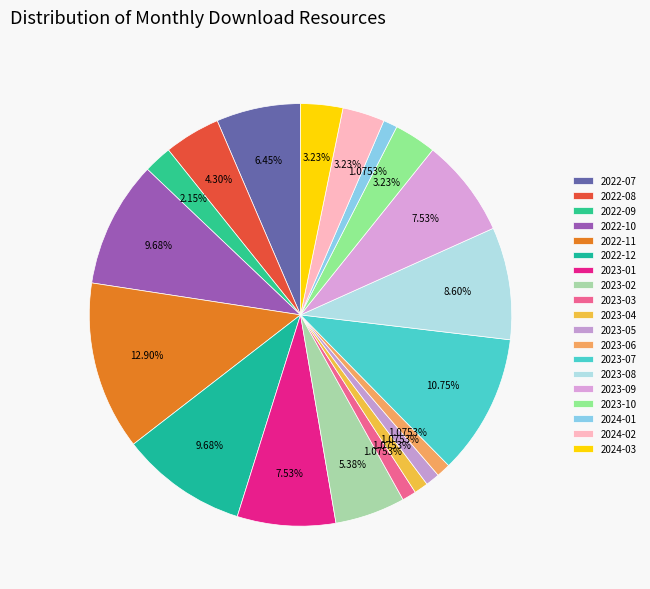

What is the change in value from 2023-06 to 2023-09?

+6